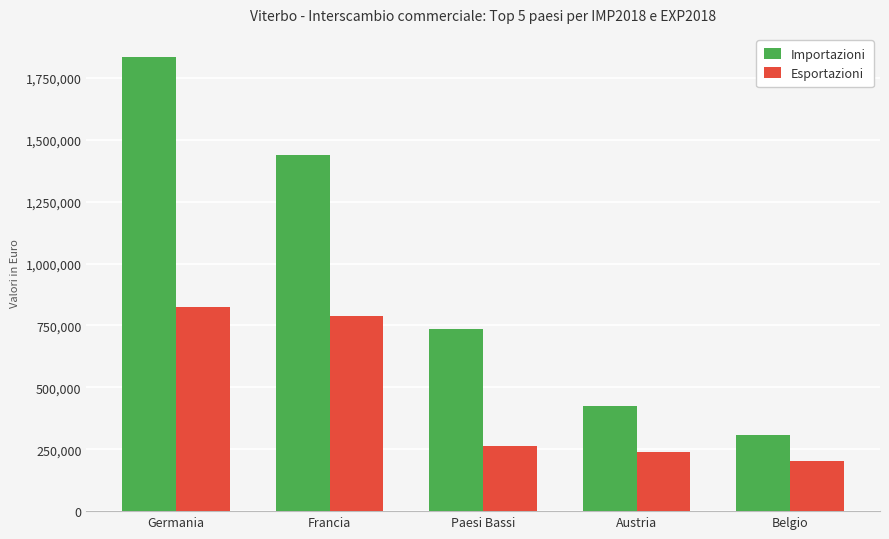

Where does the Importazioni series first go above 736556?

Germania